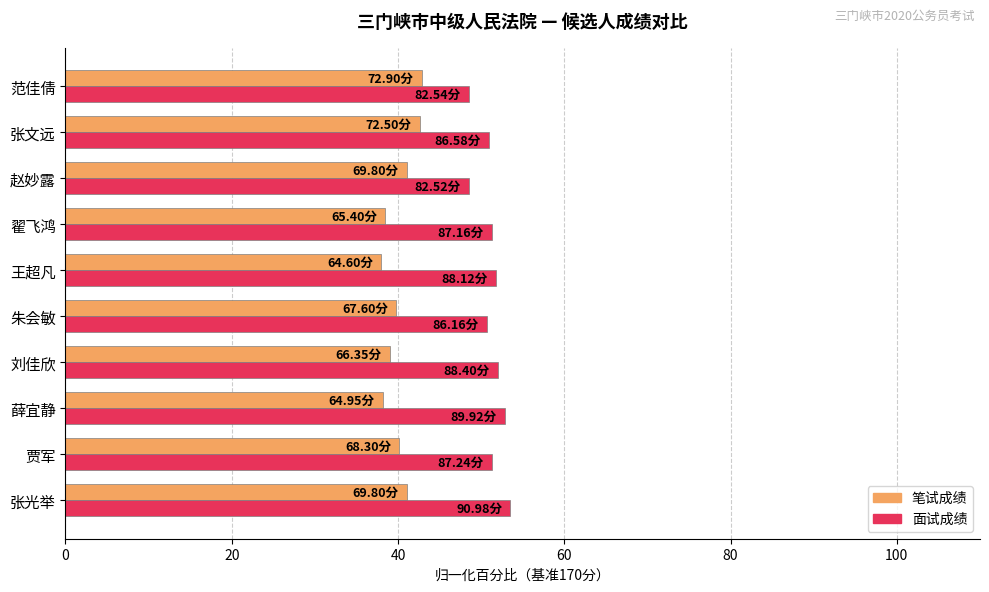

What is the difference between the 面试成绩 values at 赵妙露 and 王超凡?

3.3